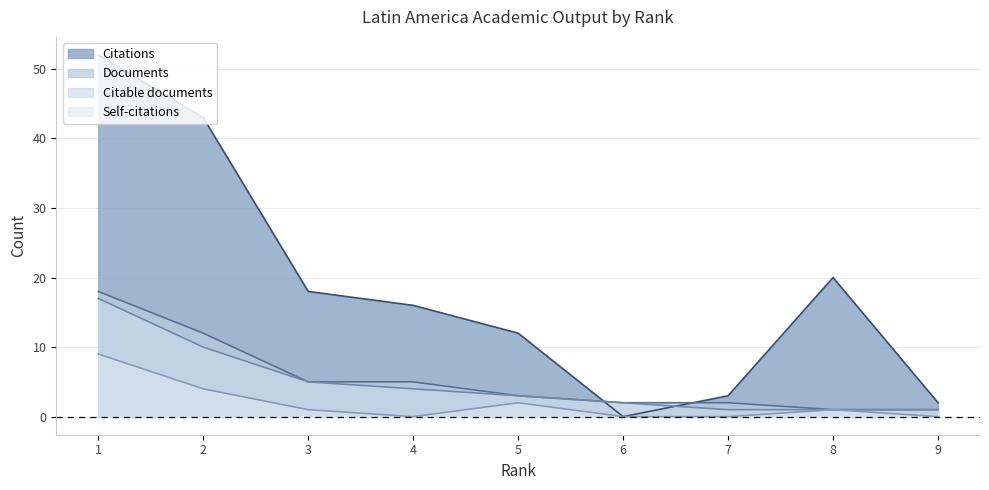

Reading left to right, list all the values displayed in this chart.

Citations: 1=52	2=43	3=18	4=16	5=12	6=0	7=3	8=20	9=2
Self-citations: 1=9	2=4	3=1	4=0	5=2	6=0	7=0	8=1	9=0
Documents: 1=18	2=12	3=5	4=5	5=3	6=2	7=2	8=1	9=1
Citable documents: 1=17	2=10	3=5	4=4	5=3	6=2	7=1	8=1	9=1